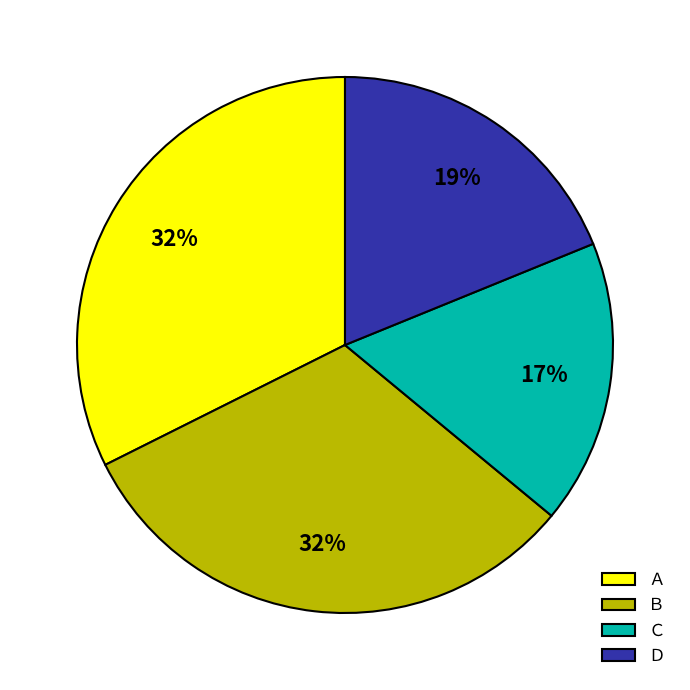

What is the ratio of the value at Ｃ to the value at Ａ?

0.5